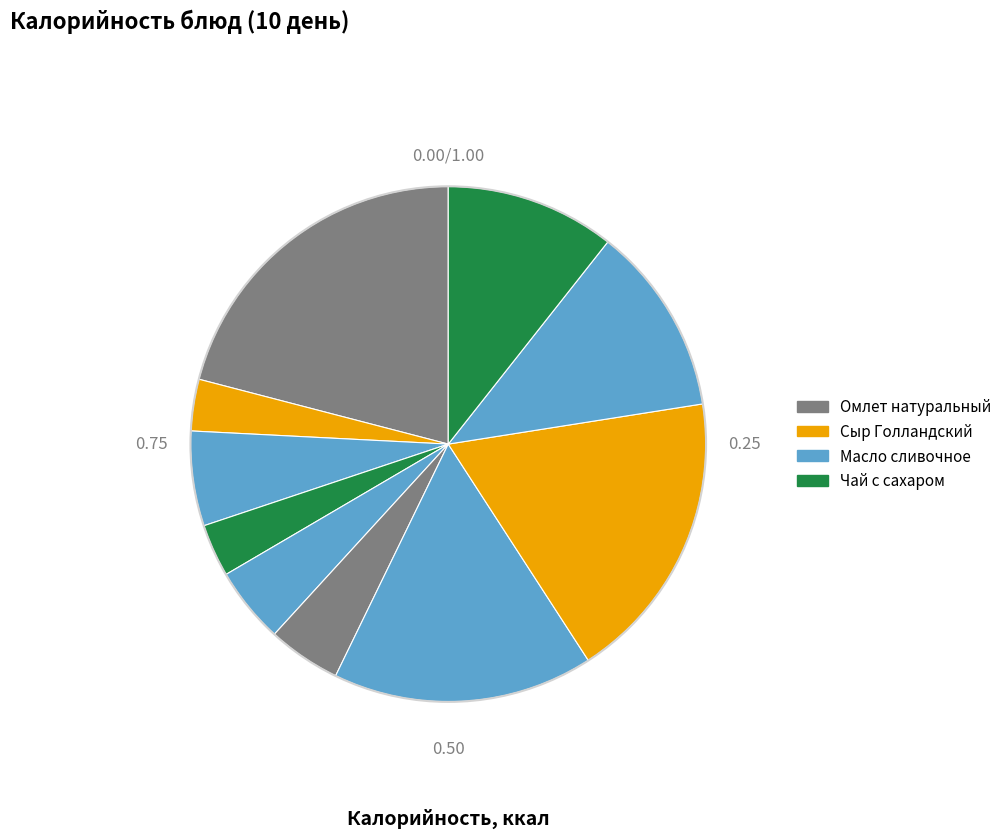

Count the number of slices in the pie.

10